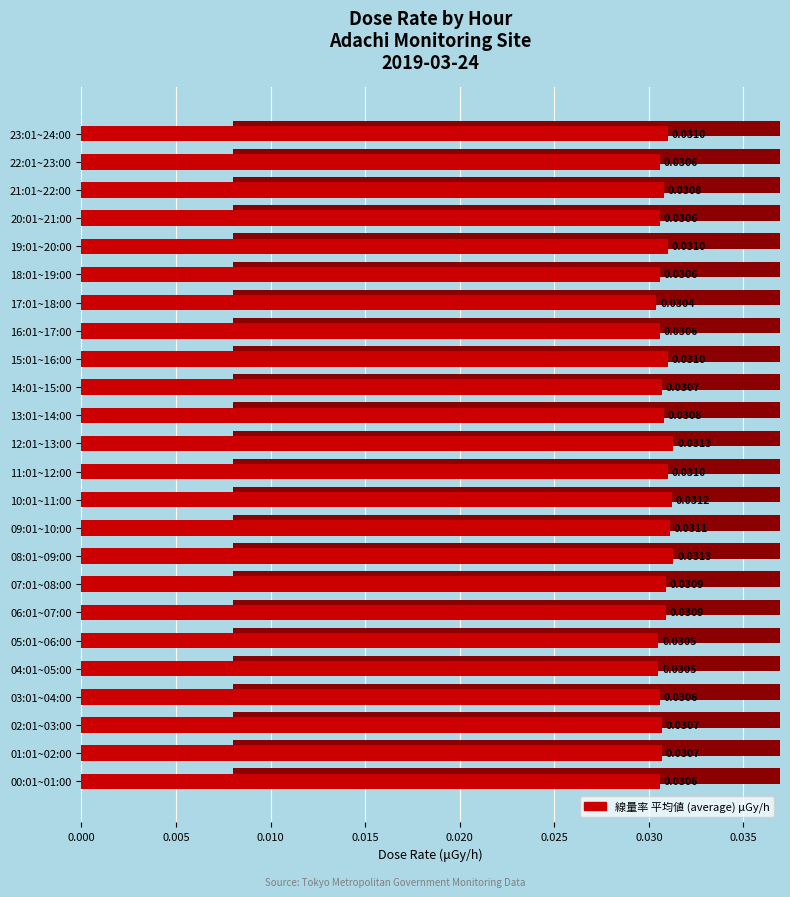

What is the sum of the values at 15:01~16:00 and 02:01~03:00?

0.1